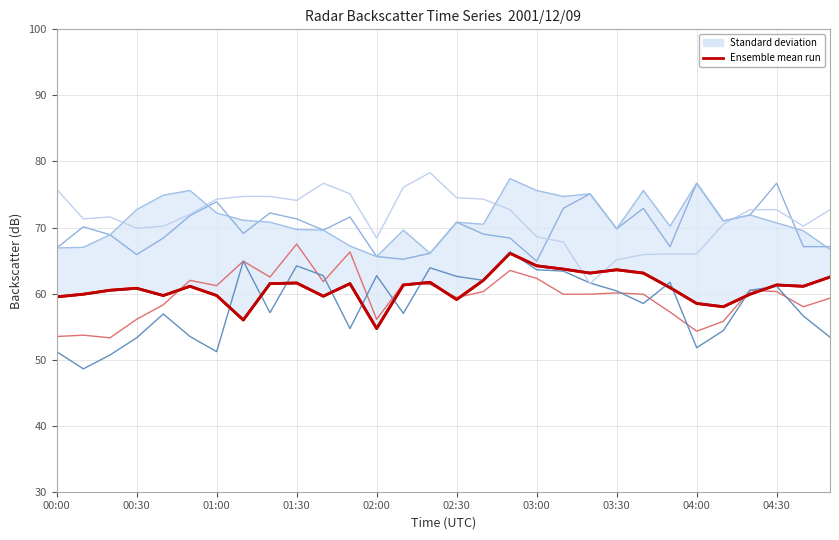

How many categories are shown in the chart?

30